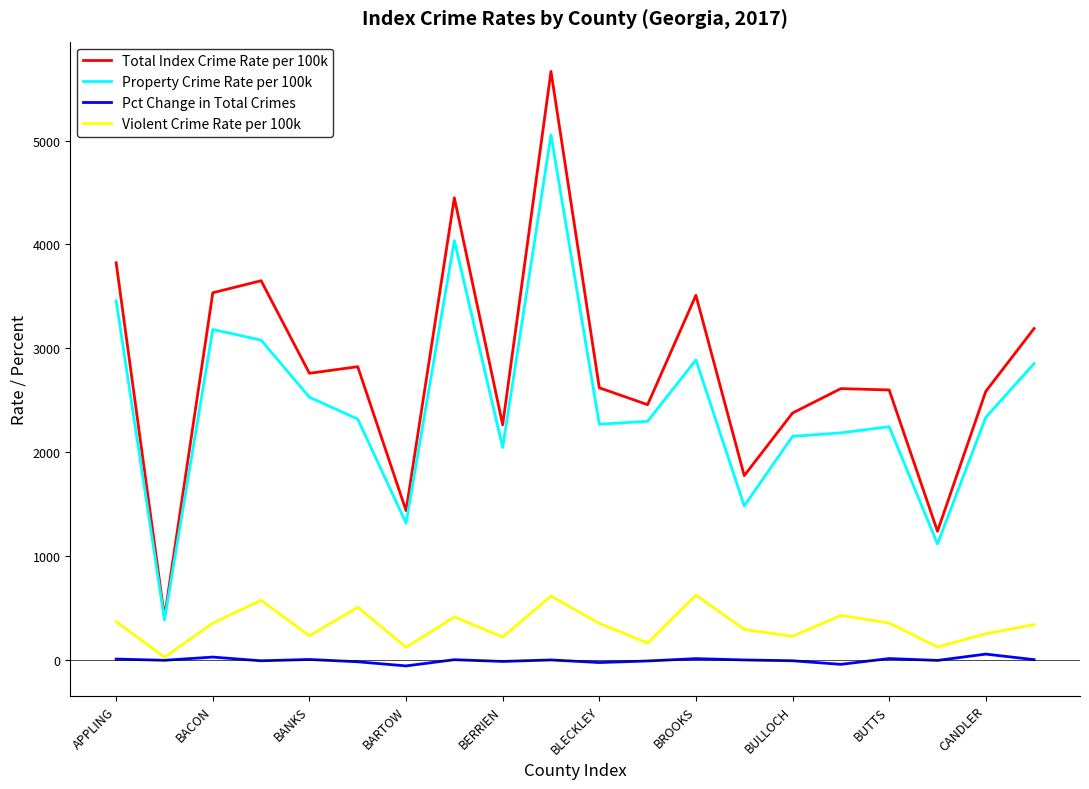

What is the greatest value displayed?

5665.9